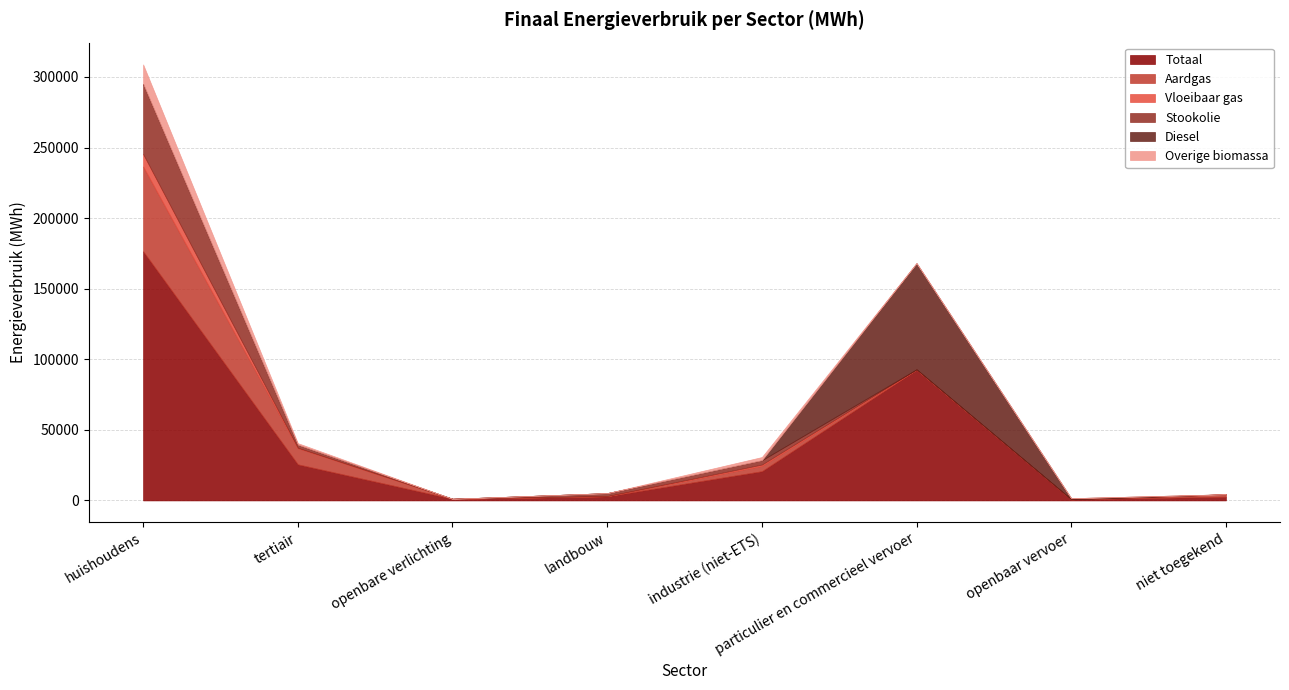

Reading left to right, transcribe all the data shown in this chart.

Totaal: huishoudens=176513.4	tertiair=25566.9	openbare verlichting=1153.4	landbouw=2936.3	industrie (niet-ETS)=20706.7	particulier en commercieel vervoer=92579.4	openbaar vervoer=802.7	niet toegekend=2649.6
Aardgas: huishoudens=60029.9	tertiair=11580.0	openbare verlichting=0.0	landbouw=109.9	industrie (niet-ETS)=3811.6	particulier en commercieel vervoer=8.8	openbaar vervoer=0.0	niet toegekend=1706.6
Vloeibaar gas: huishoudens=8860.5	tertiair=161.3	openbare verlichting=0.0	landbouw=7.7	industrie (niet-ETS)=886.7	particulier en commercieel vervoer=264.7	openbaar vervoer=0.0	niet toegekend=0.0
Stookolie: huishoudens=49668.5	tertiair=2165.1	openbare verlichting=0.0	landbouw=2113.9	industrie (niet-ETS)=3075.2	particulier en commercieel vervoer=0.0	openbaar vervoer=0.0	niet toegekend=0.0
Diesel: huishoudens=0.0	tertiair=0.0	openbare verlichting=0.0	landbouw=0.0	industrie (niet-ETS)=0.0	particulier en commercieel vervoer=75267.3	openbaar vervoer=768.5	niet toegekend=0.0
Overige biomassa: huishoudens=13791.2	tertiair=1115.0	openbare verlichting=0.0	landbouw=0.0	industrie (niet-ETS)=2248.2	particulier en commercieel vervoer=0.0	openbaar vervoer=0.0	niet toegekend=0.0